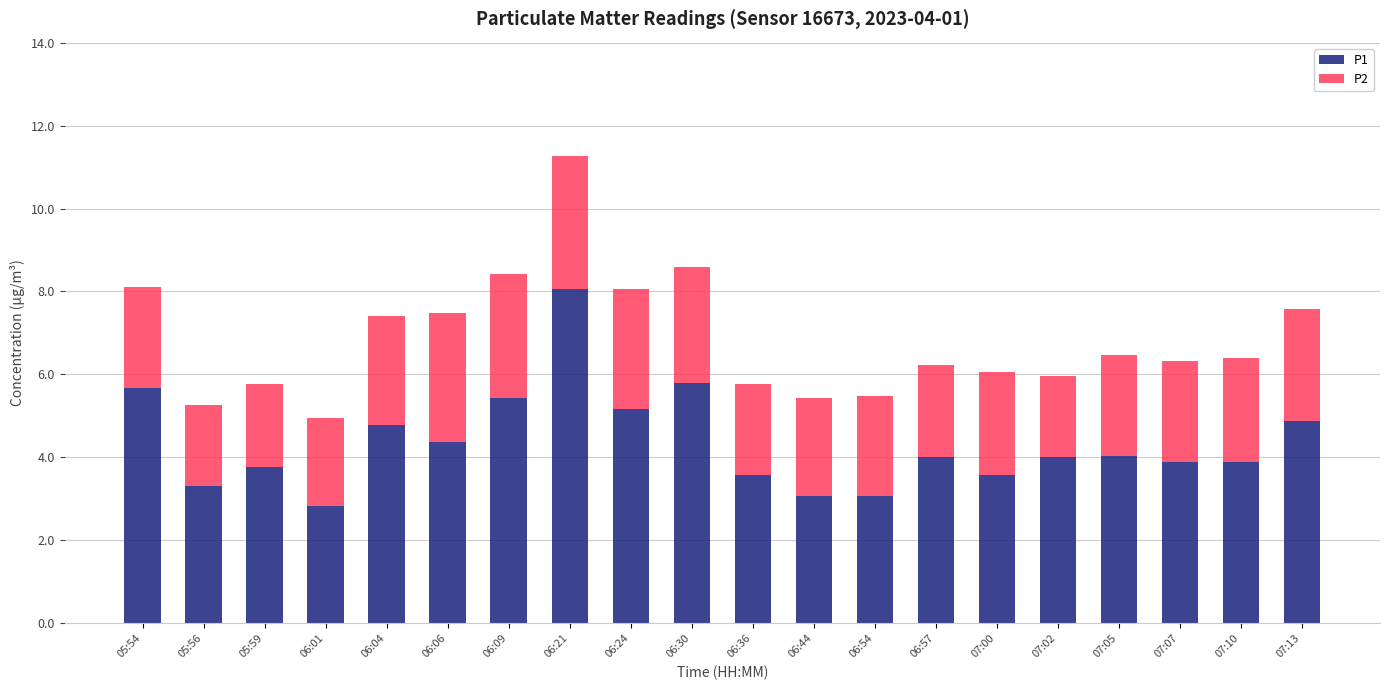

What is the total value across all series at 07:07?

6.3